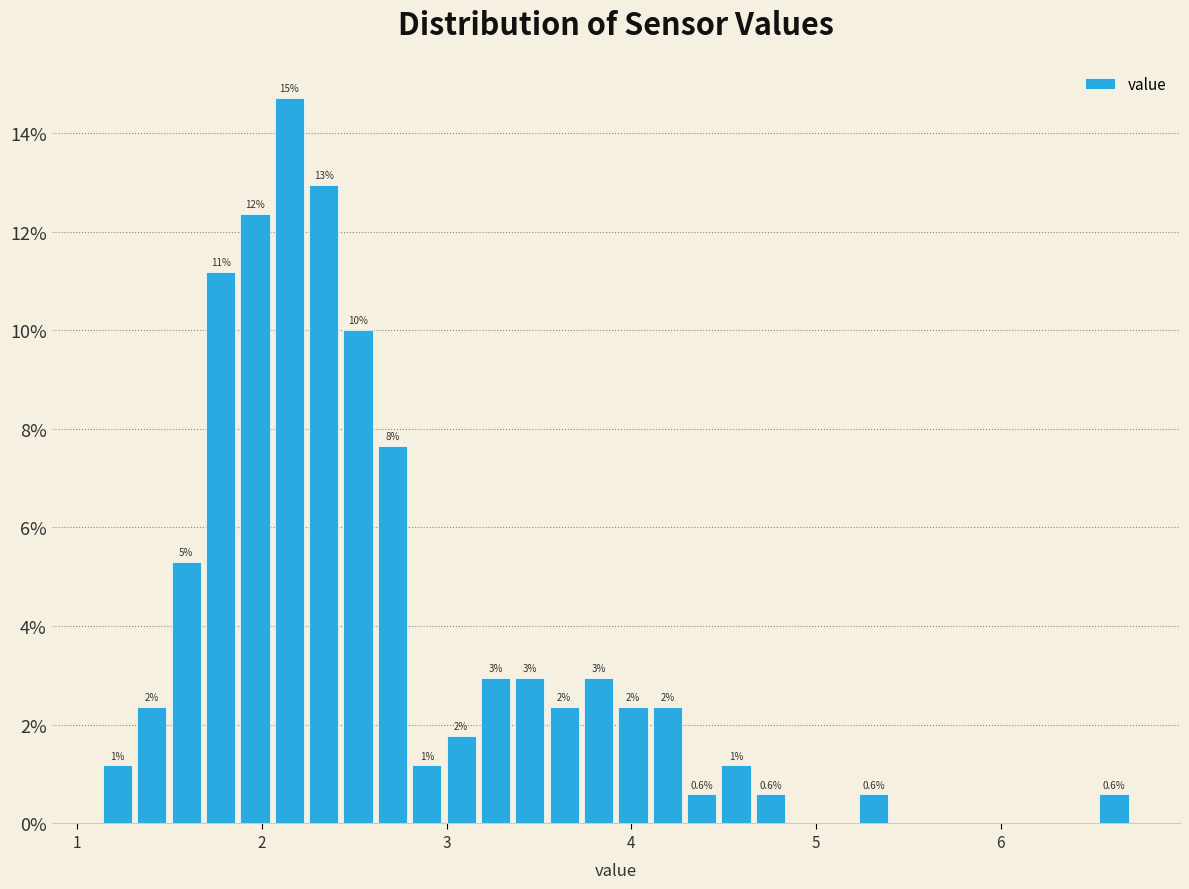

Read against the x-axis, roughly where is the centre of the tallest bar?

2.1